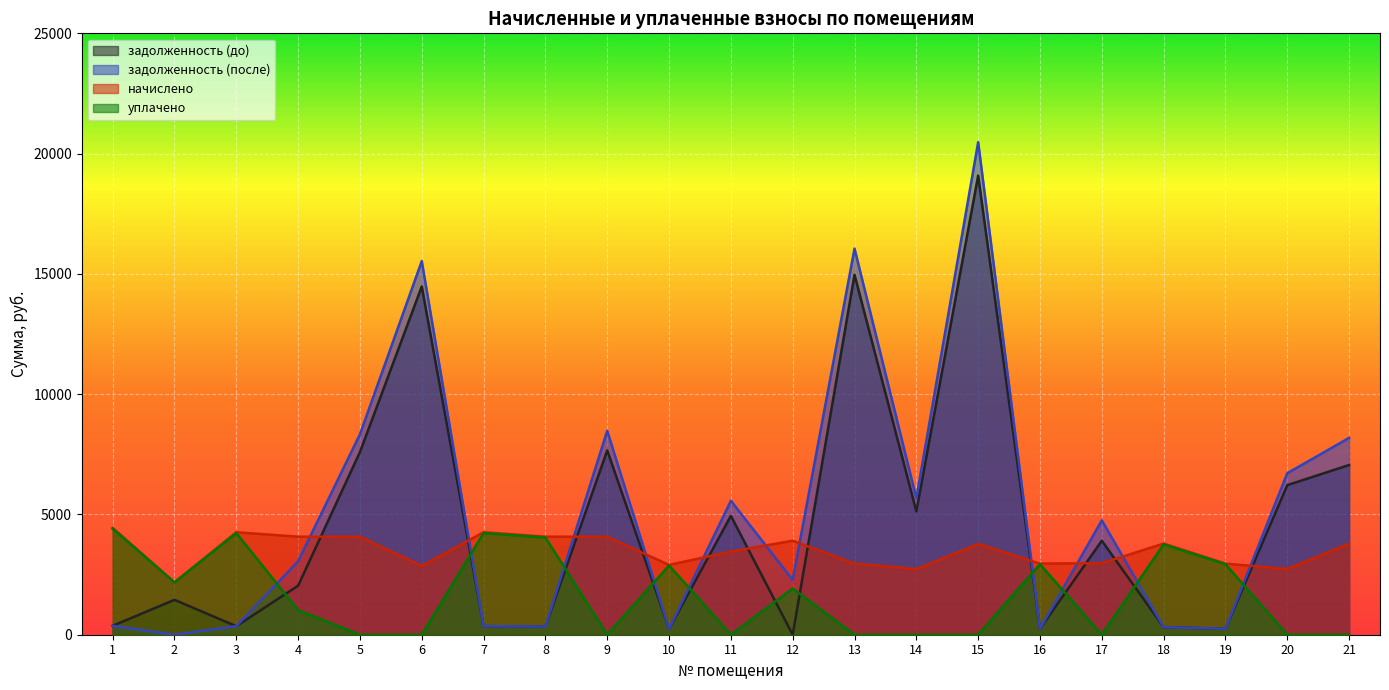

Does the chart display data point markers on the line(s)?

No